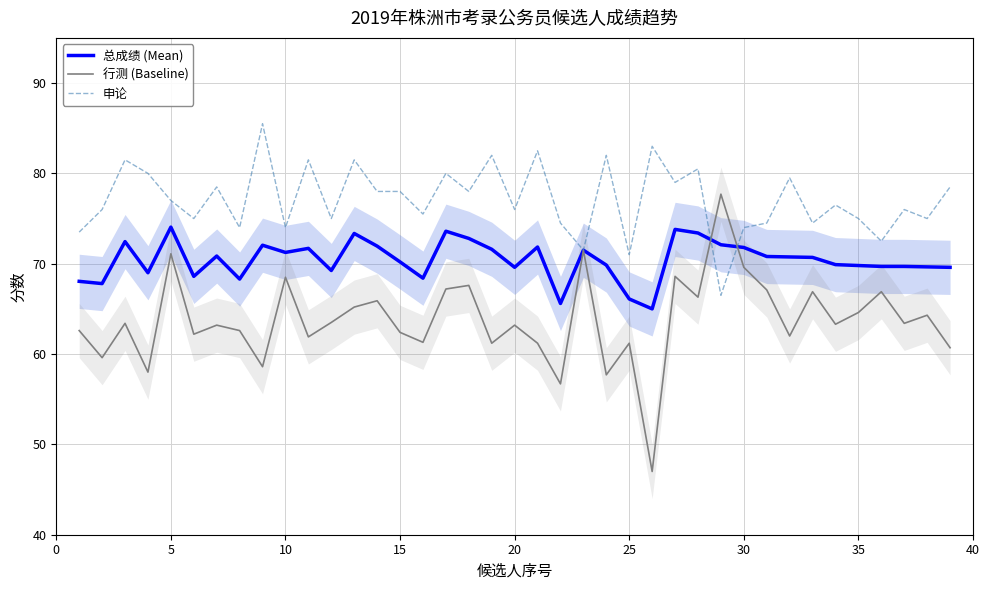

Which series has the largest total across all categories?

申论